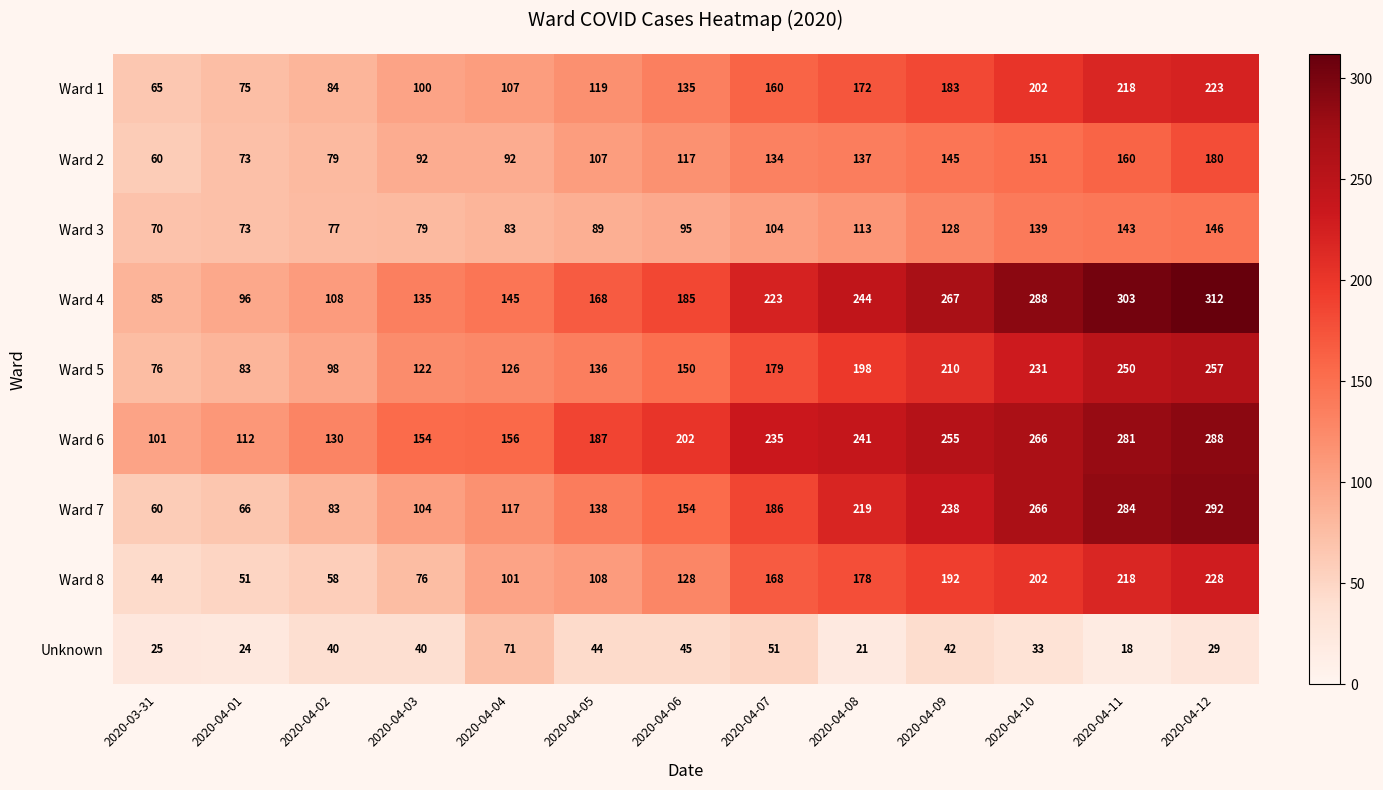

What is the approximate value of Ward 8 at 2020-04-07?

168